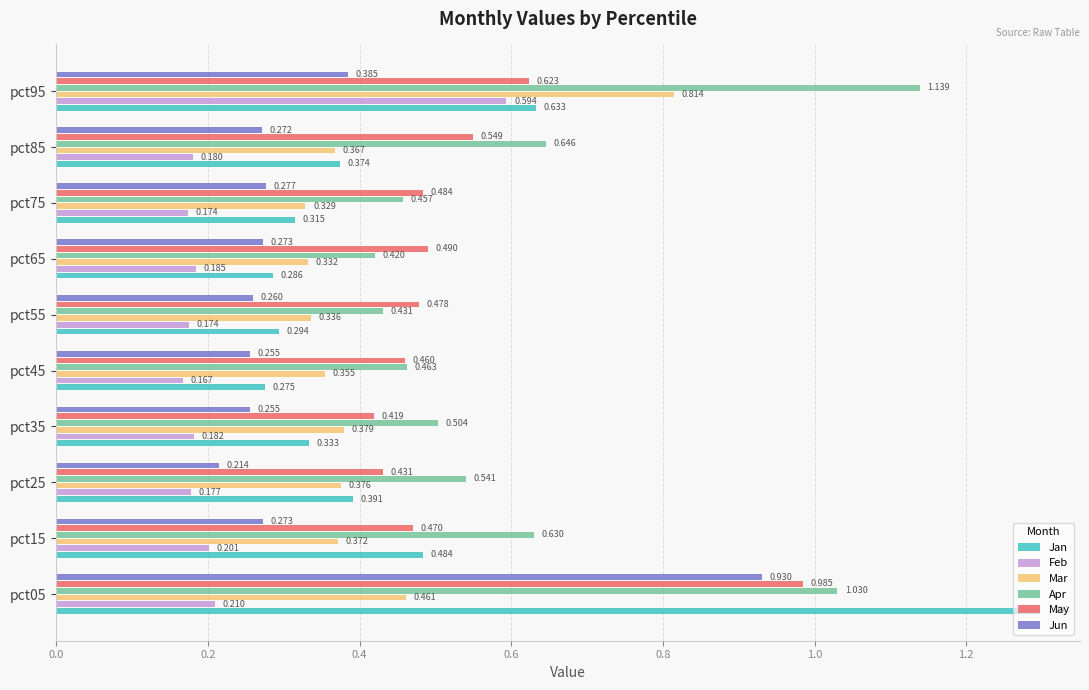

Rank the series at pct15 from highest to lowest value.

Apr, Jan, May, Mar, Jun, Feb